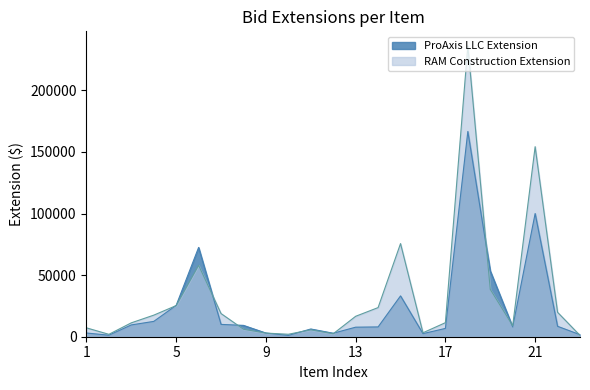

What is the approximate value of ProAxis LLC Extension at Item 2?

1236.0